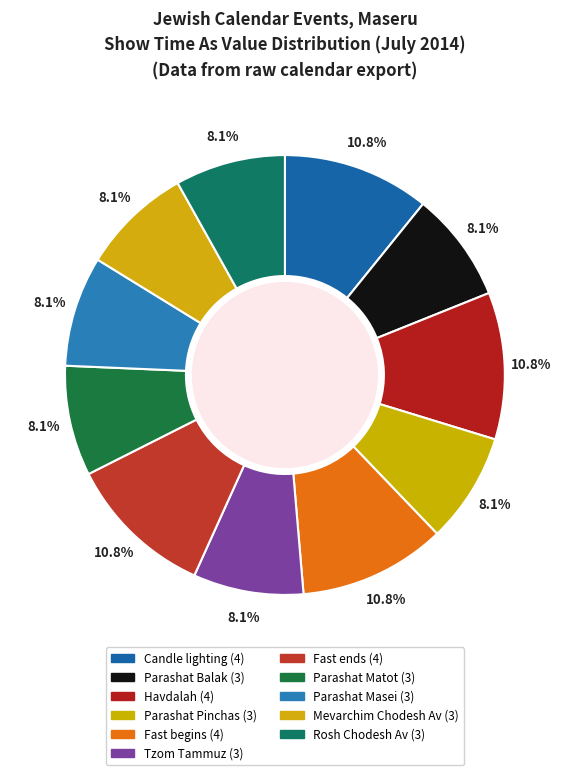

How many slices are in this pie chart?

11